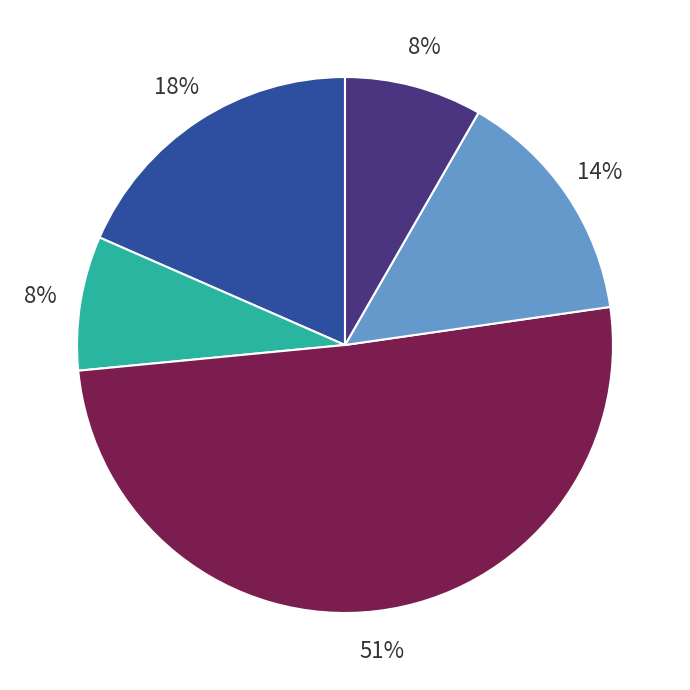

To the nearest percent, what is the difference between the largest and smallest slice percentages?

43%